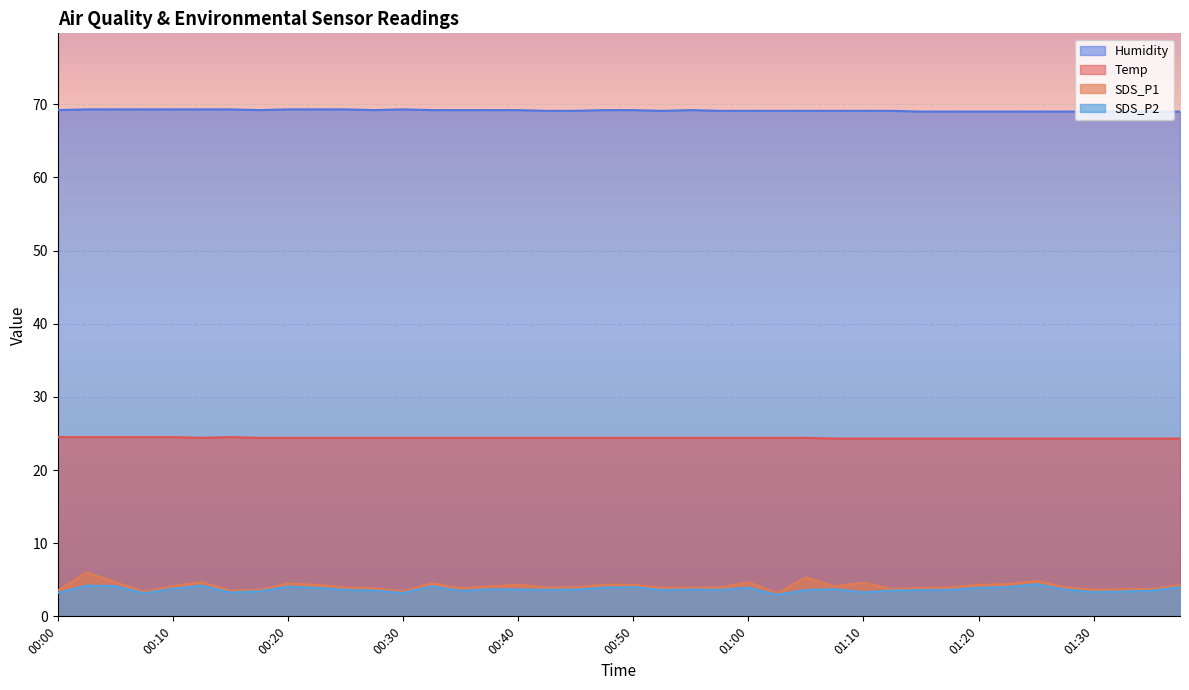

At which category does SDS_P2 reach its first local peak?

00:03